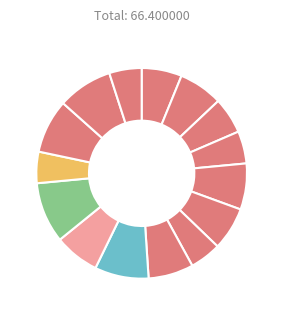

Is there any slice that represents more than half of the pie?

No